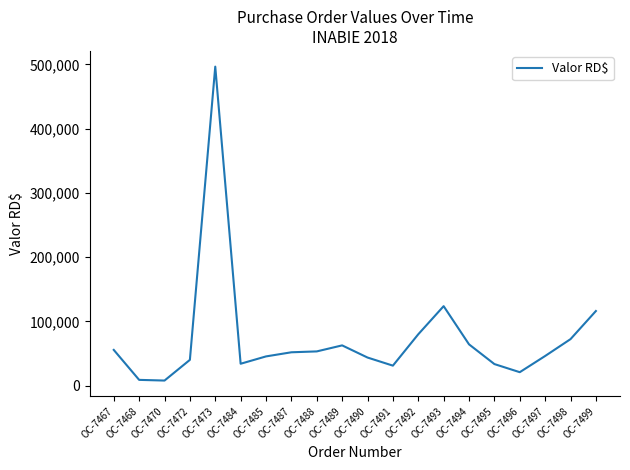

Is it true that the value at OC-7488 is 53159.0?

True